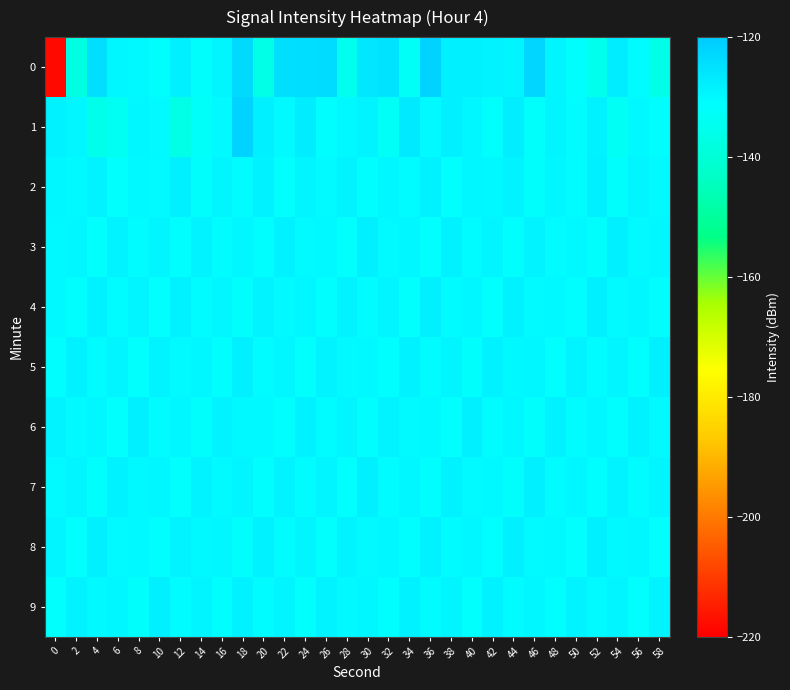

Between 6 and 44, which series saw the biggest shift?

1